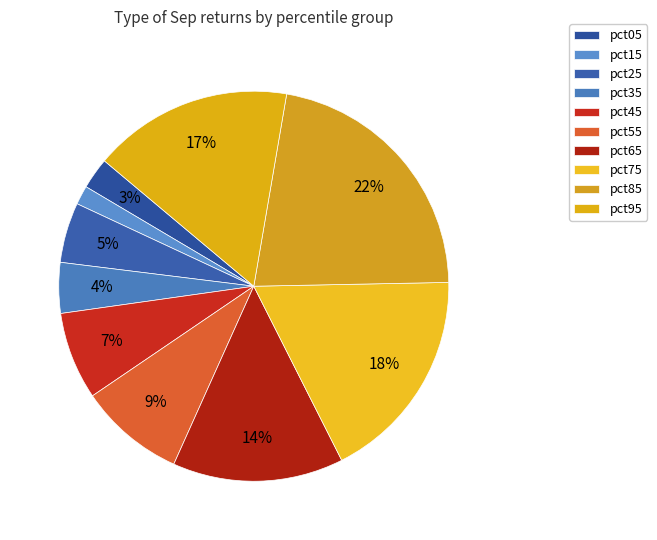

Which slice is the largest?

pct85